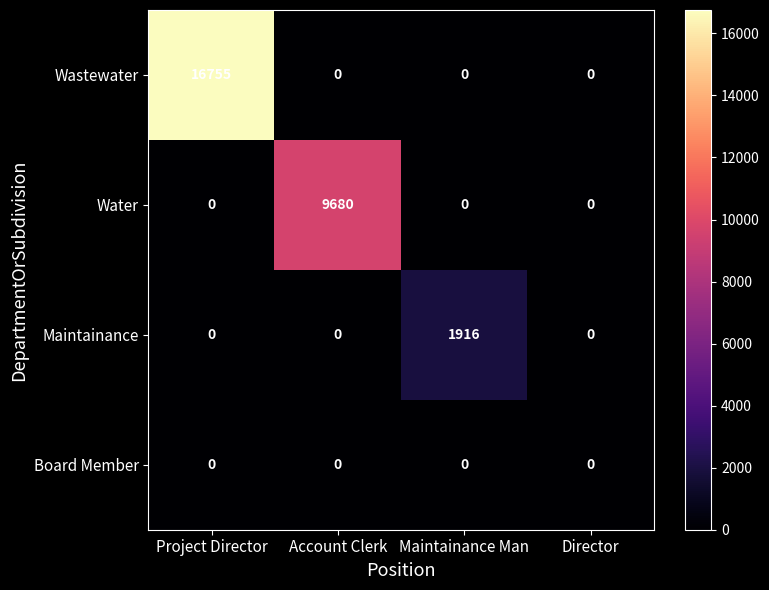

Is it true that Wastewater equals 7264 at Director?

False